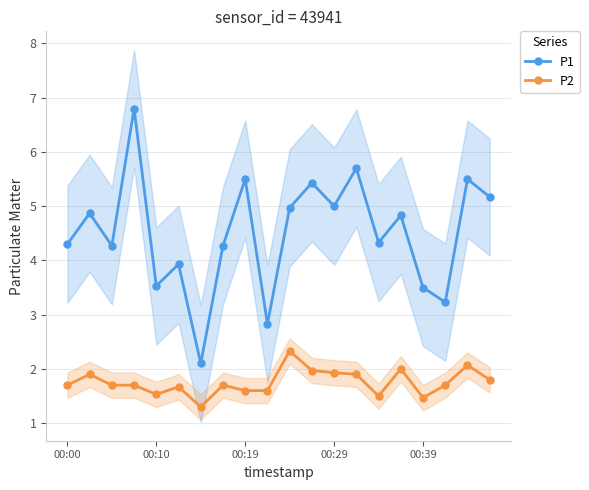

What are all the series names shown in the legend?

P1, P2